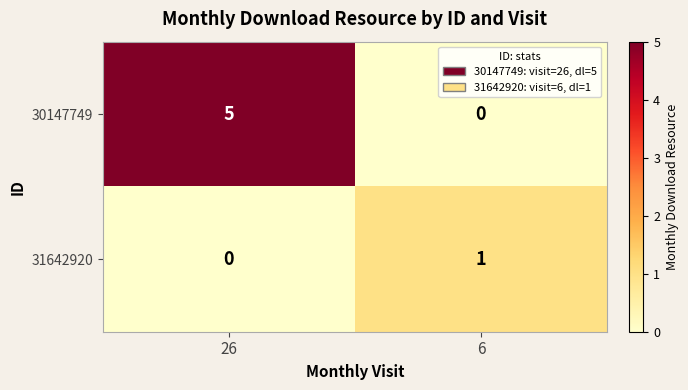

At which category is the sum across all series the highest?

26